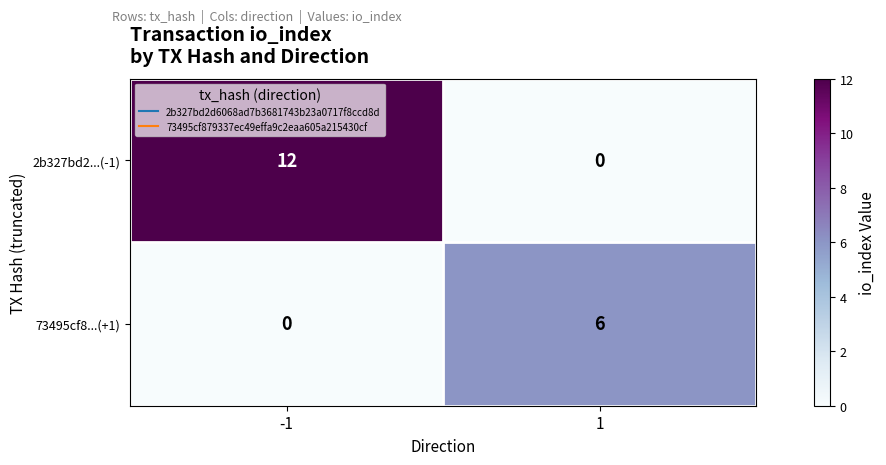

Is it true that 73495cf8...(+1) equals 6 at 1?

True